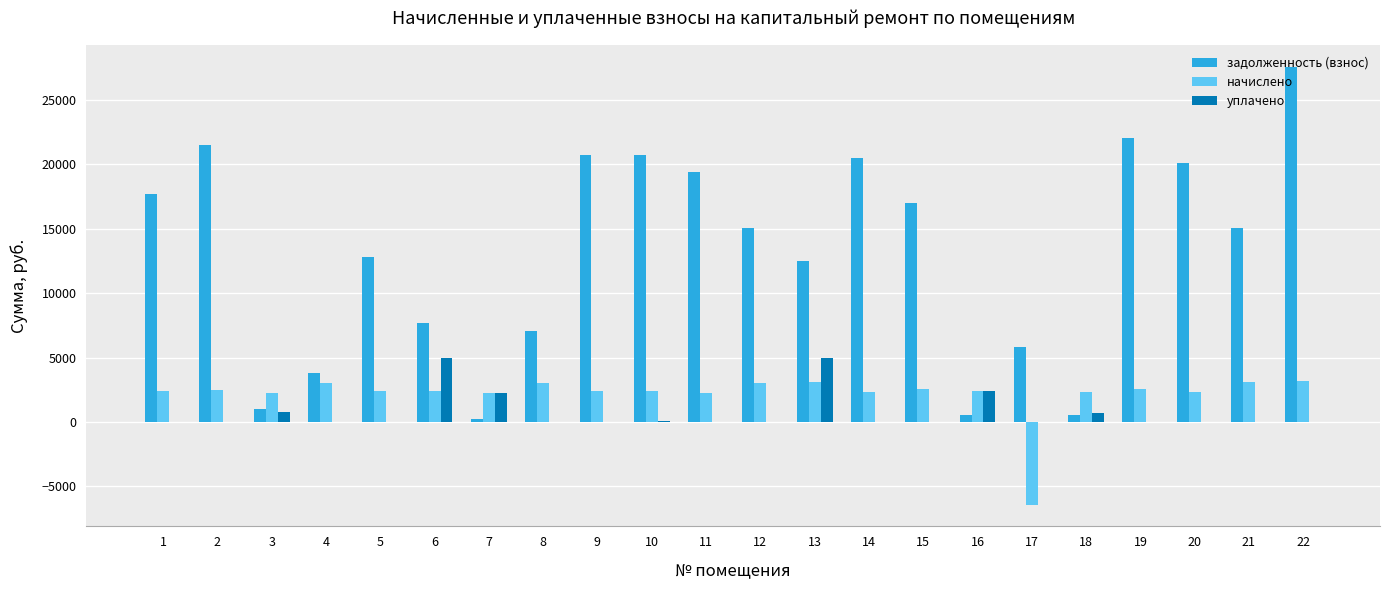

Between 18 and 22, which series saw the biggest shift?

задолженность (взнос)